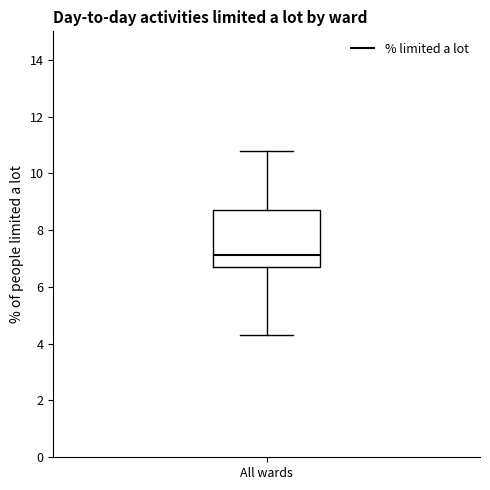

Read this box plot against the y-axis: the position of the median line, the range covered by the box, and the ends of both whiskers. The values are not printed on the chart, so give them approximately, as read against the axis.

median 7.2, box 6.8 to 8.8, whiskers 4.4 to 10.8